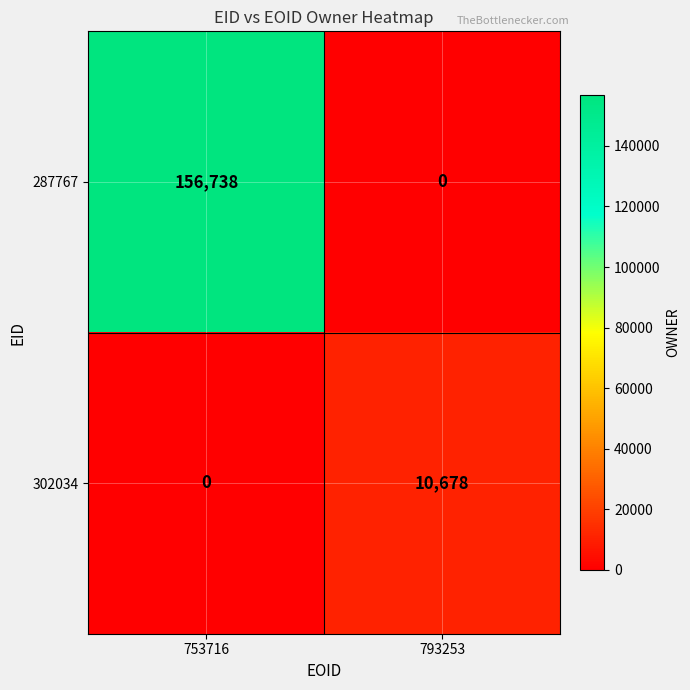

The value of 302034 at 753716 is 0. True or false?

True